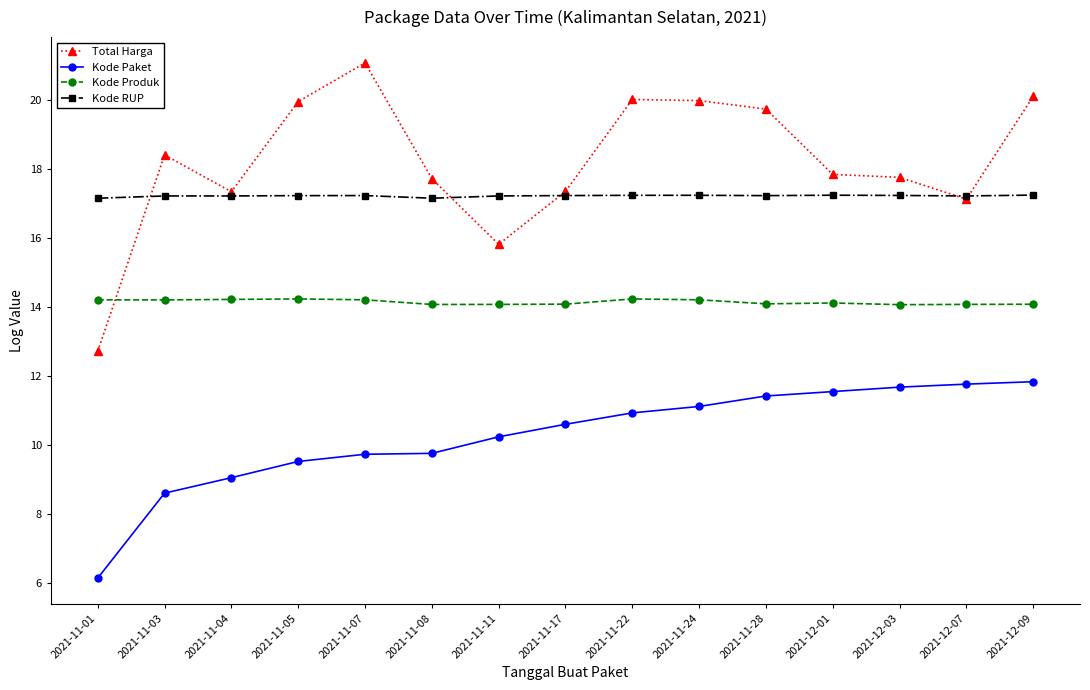

What is the highest value of the Total Harga series?

21.1